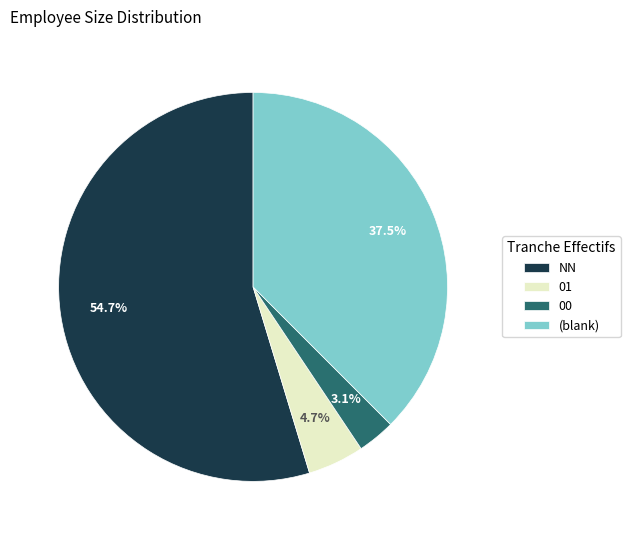

Rank the categories by value from lowest to highest.

00, 01, (blank), NN